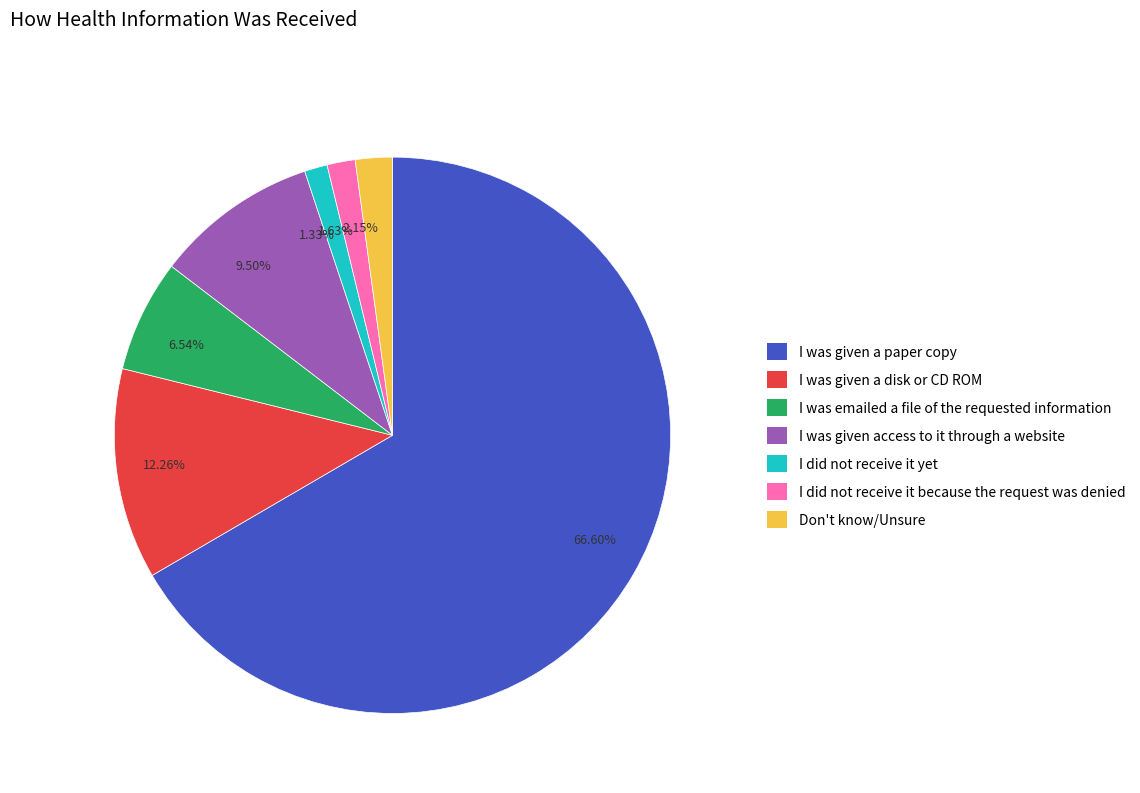

How many slices are in this pie chart?

7